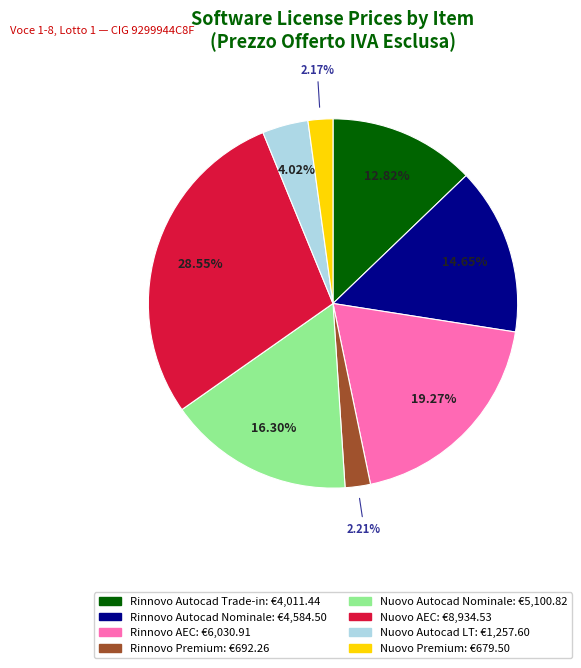

Count the number of slices in the pie.

8